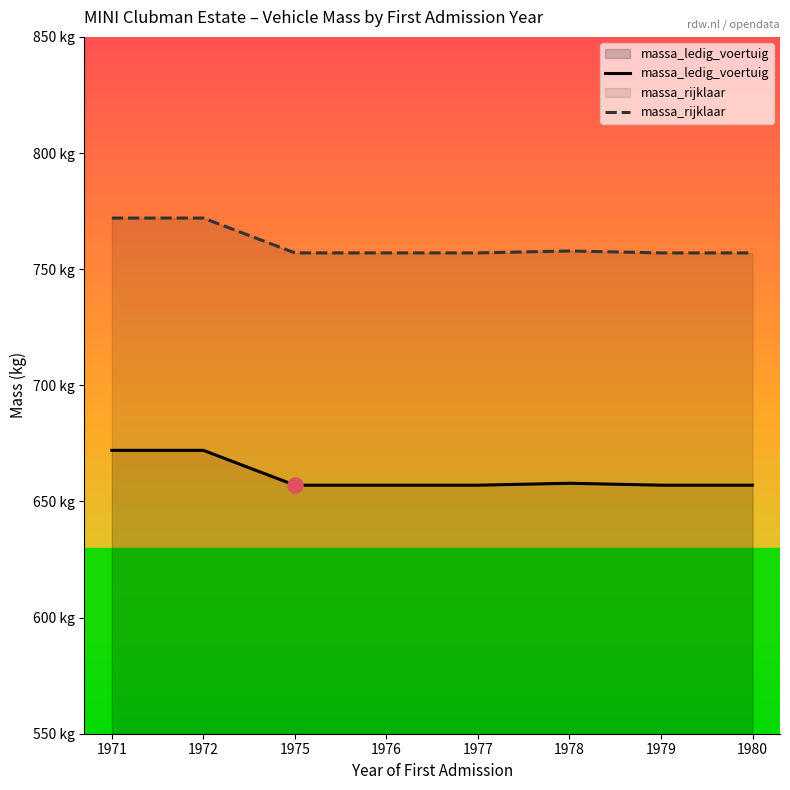

At which category is the sum across all series the highest?

1971